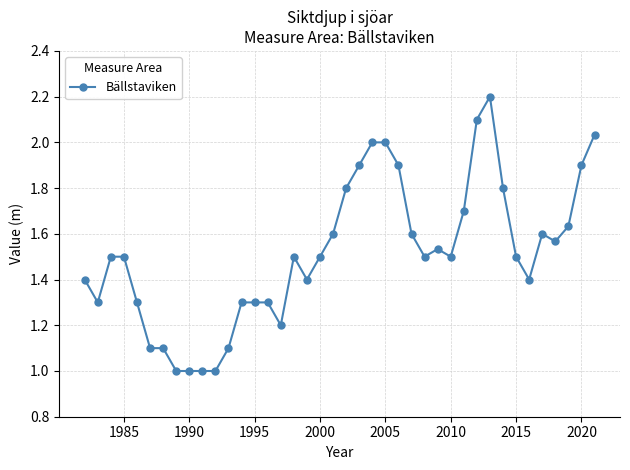

What is the minimum value shown in the chart?

1.0